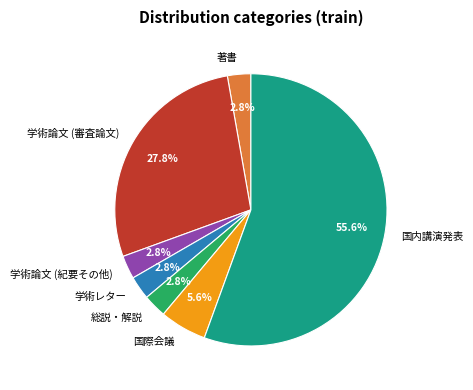

Count the number of slices in the pie.

7